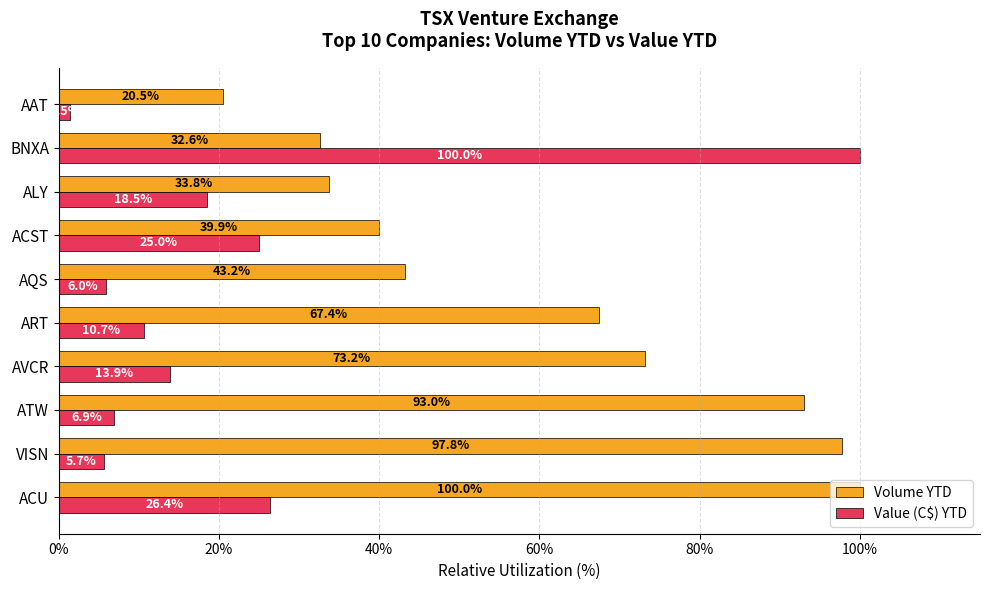

Rank the series at ALY from highest to lowest value.

Volume YTD, Value (C$) YTD